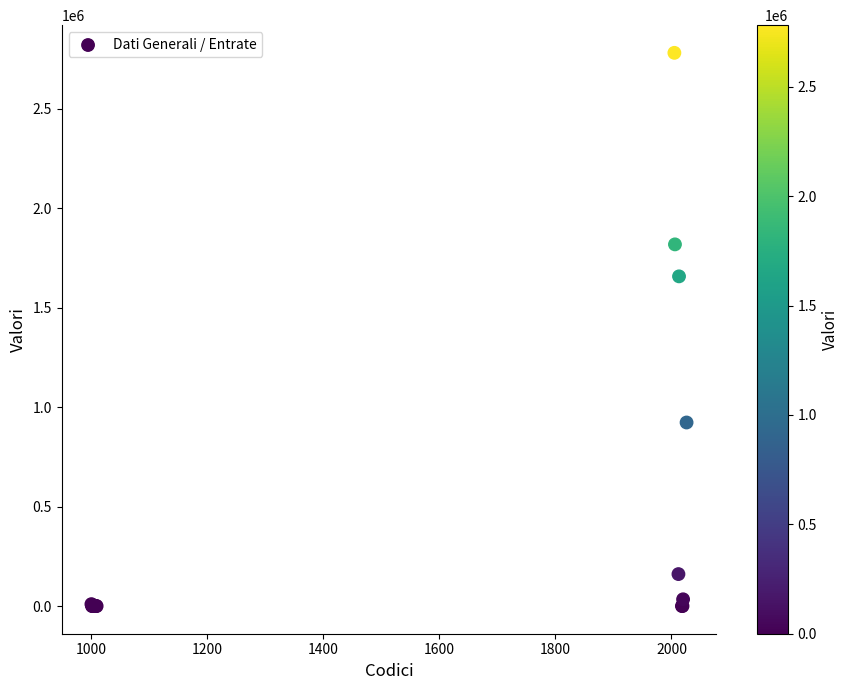

What Y value in the scatter plot is closest to 1390828?

1657747.0